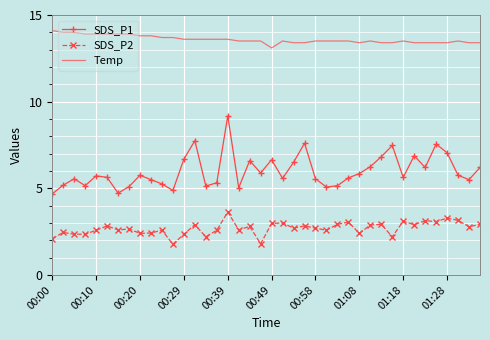

Which series has the largest range (max minus min)?

SDS_P1